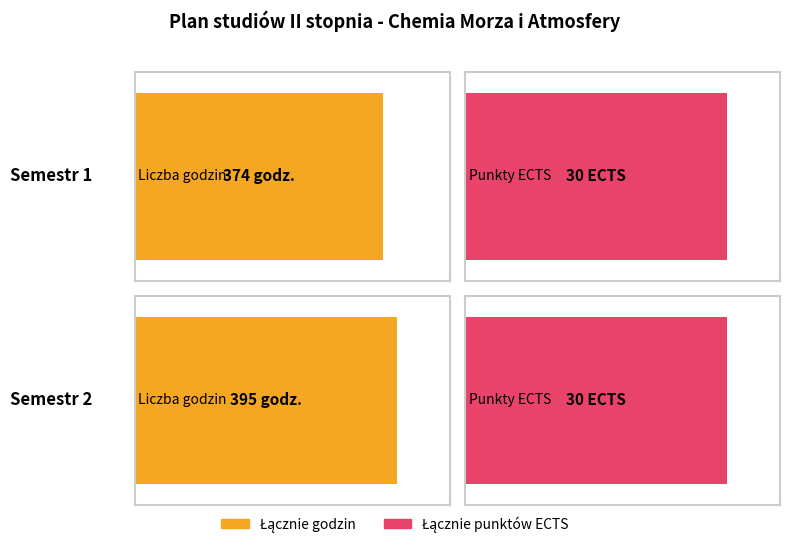

Rank the categories by Łącznie punktów ECTS value from lowest to highest.

Semestr 1, Semestr 2